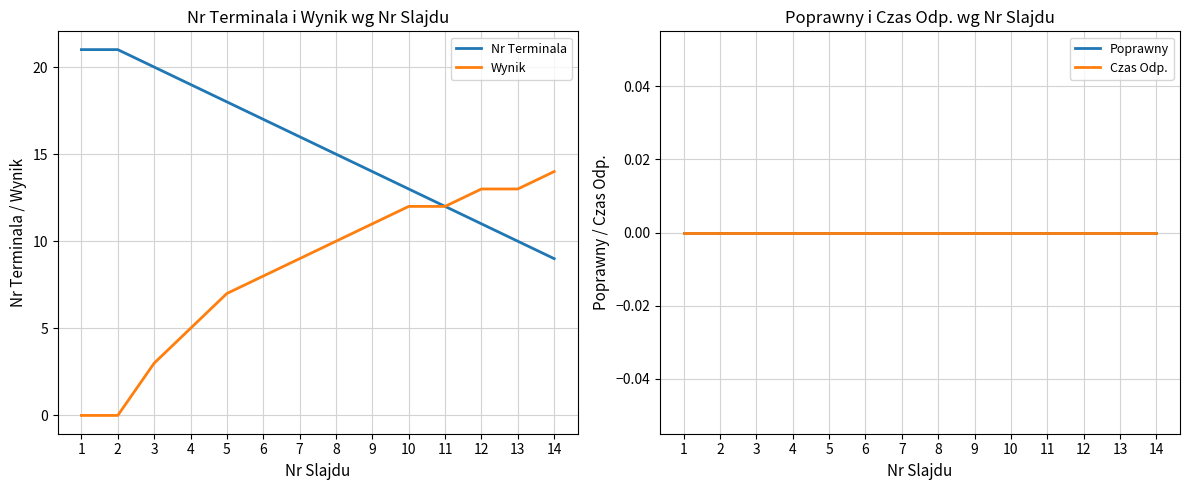

True or false: Czas Odp. and Wynik intersect in this chart.

False